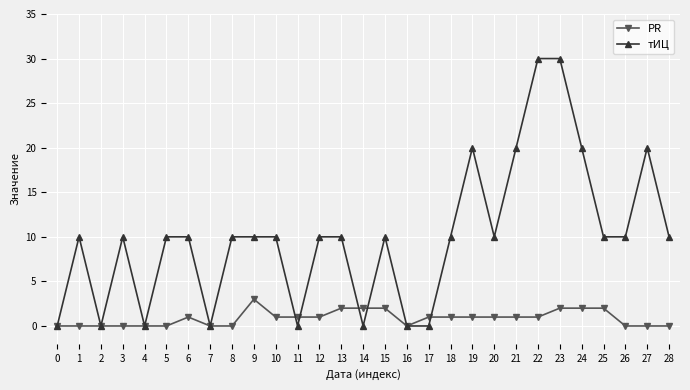

List the series in order of their overall mean, highest first.

тИЦ, PR